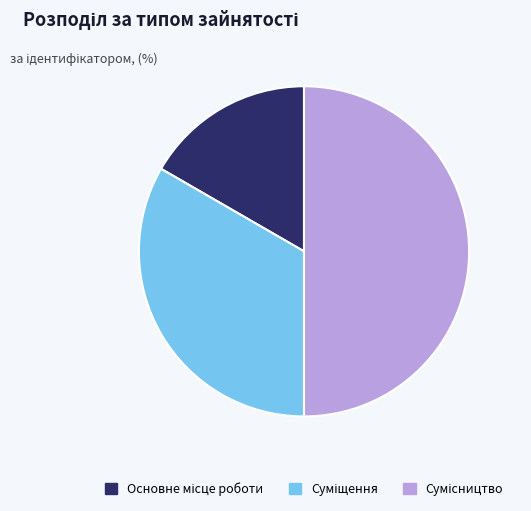

Is there a majority slice in this chart?

No